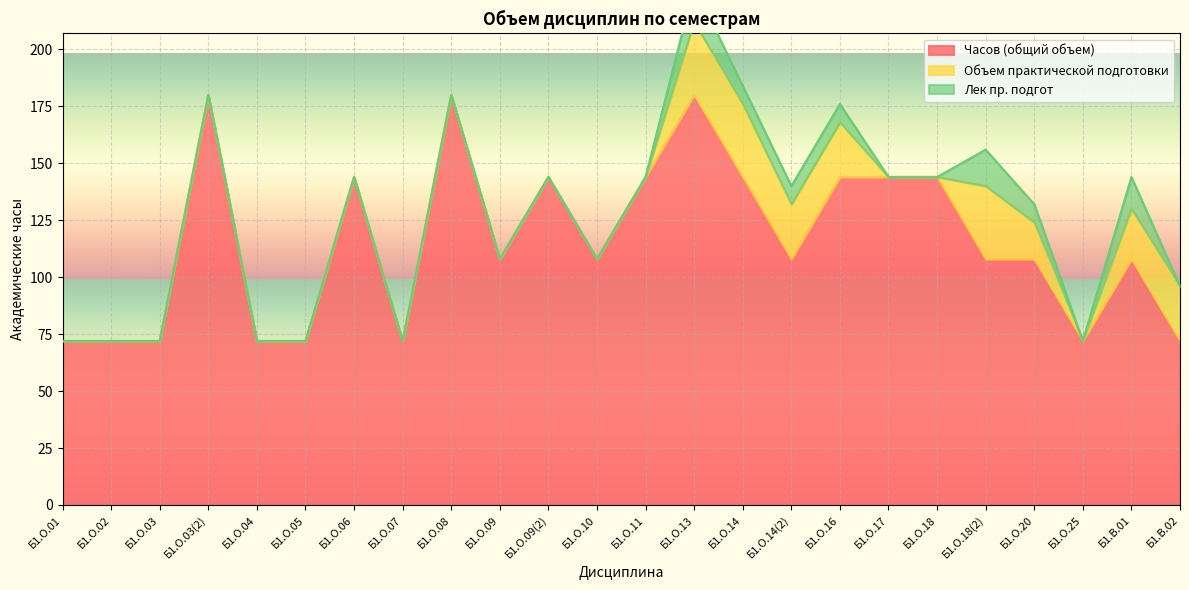

What is the label of the 16th point from the right?

Б1.О.08